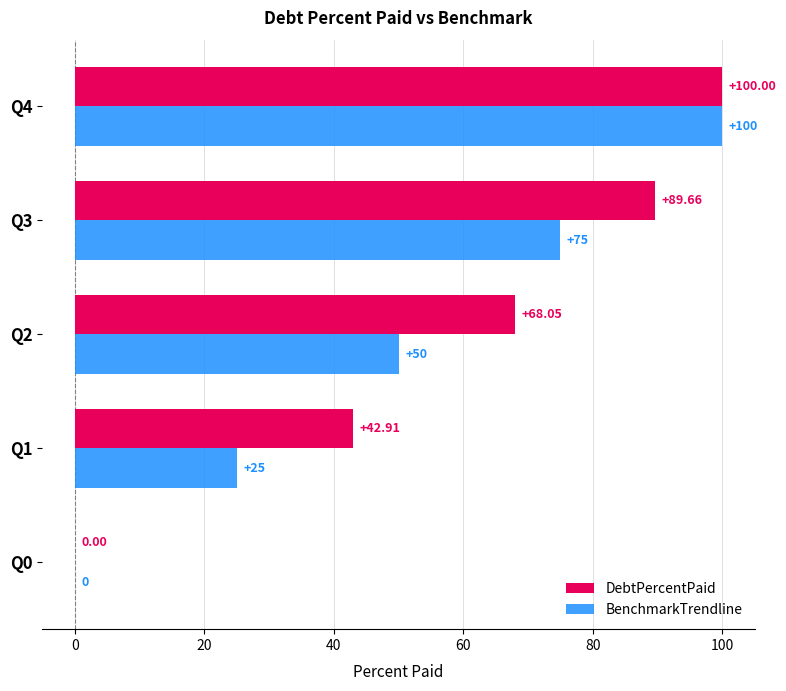

What is the sum of the BenchmarkTrendline values at Q0 and Q3?

75.0